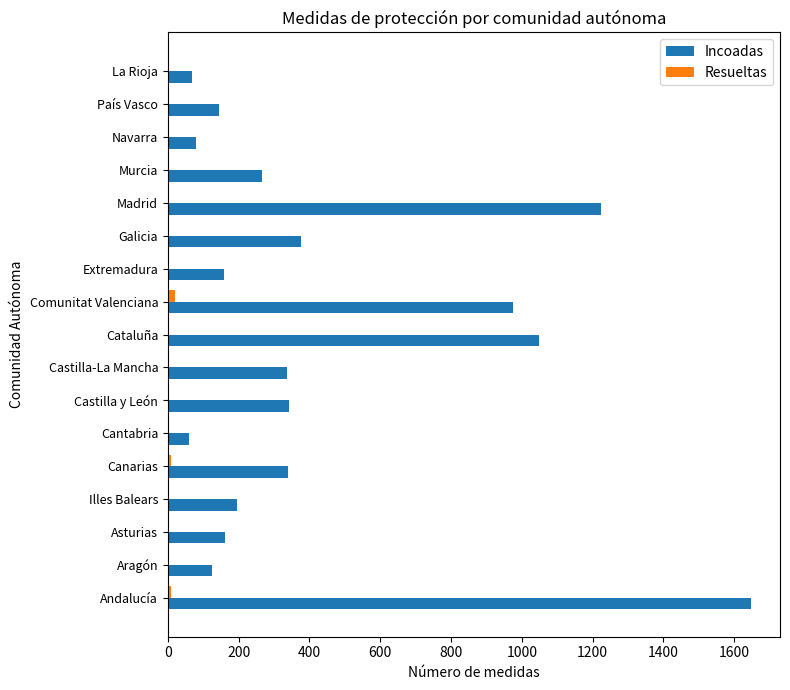

At which label does Incoadas reach its peak?

Andalucía